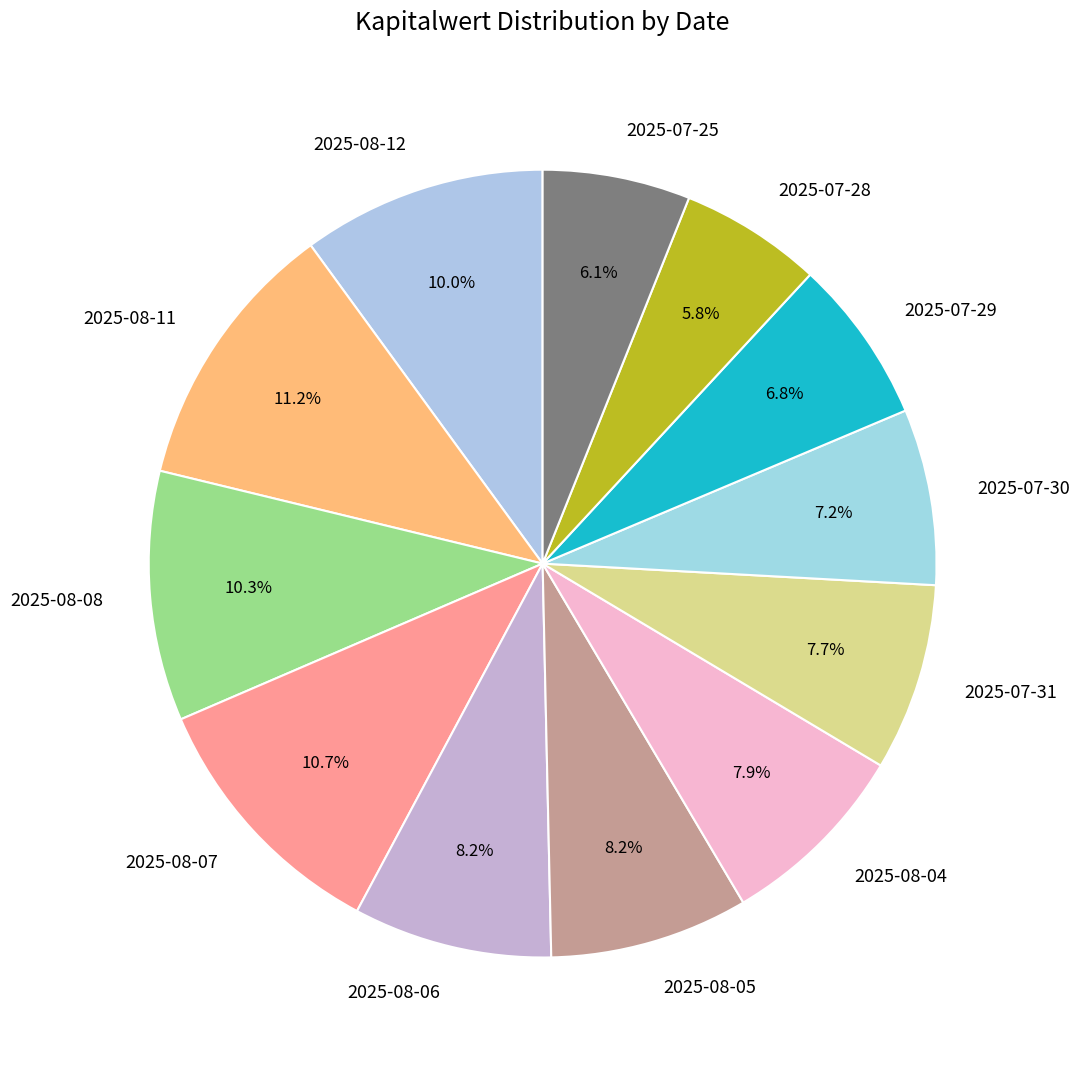

Is there any slice that represents more than half of the pie?

No